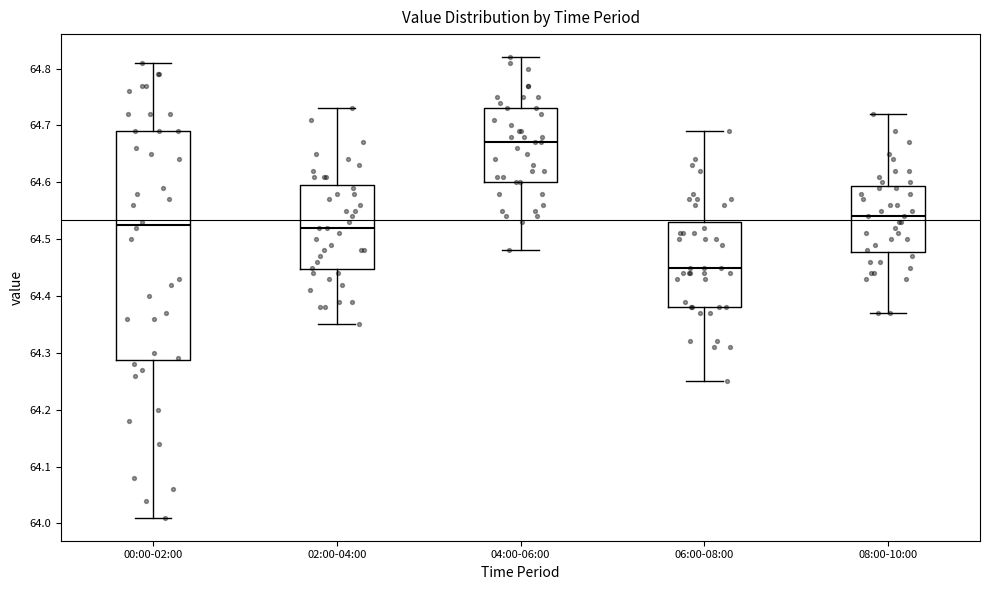

Which box's median line is the highest?

04:00-06:00